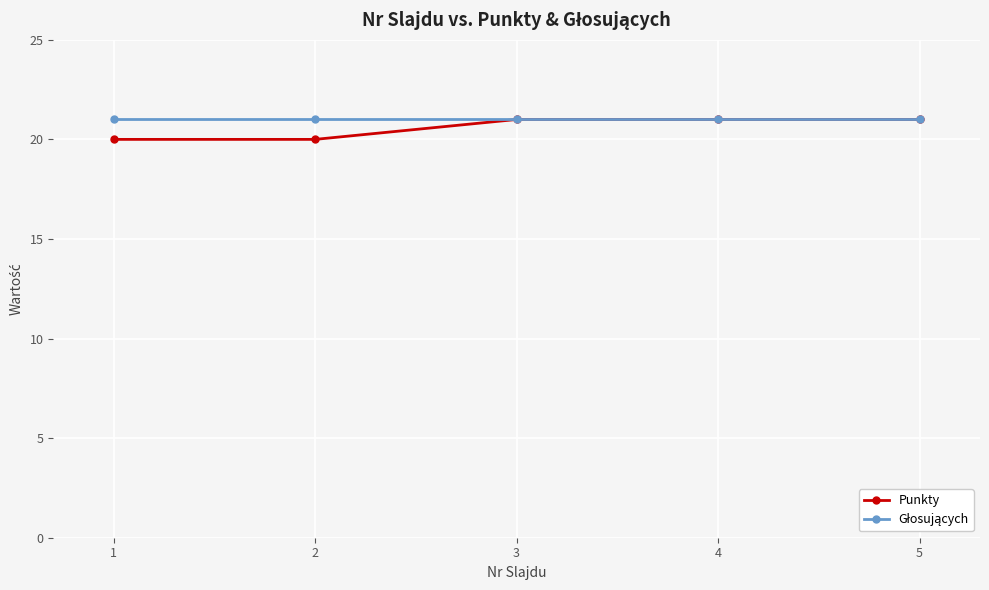

What is the highest value of the Punkty series?

21